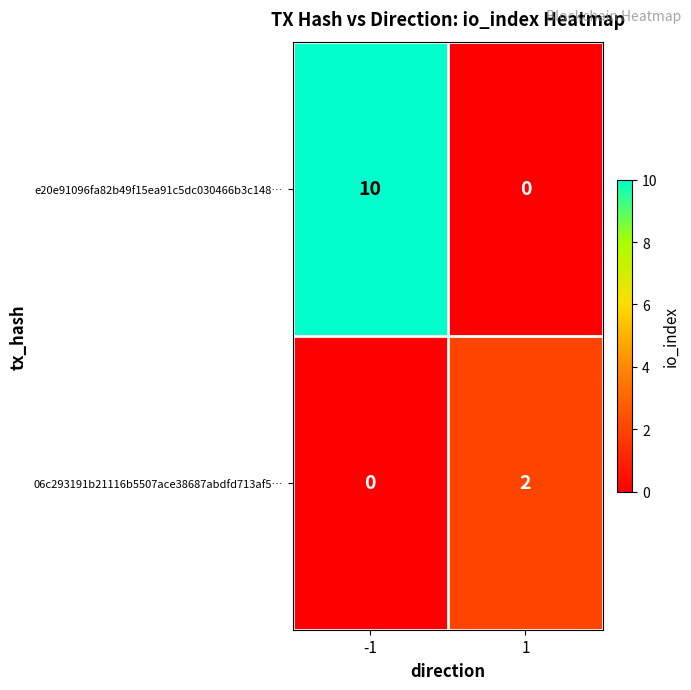

What is the difference between the e20e91096fa82b49f15ea91c5dc030466b3c148… values at 1 and -1?

10